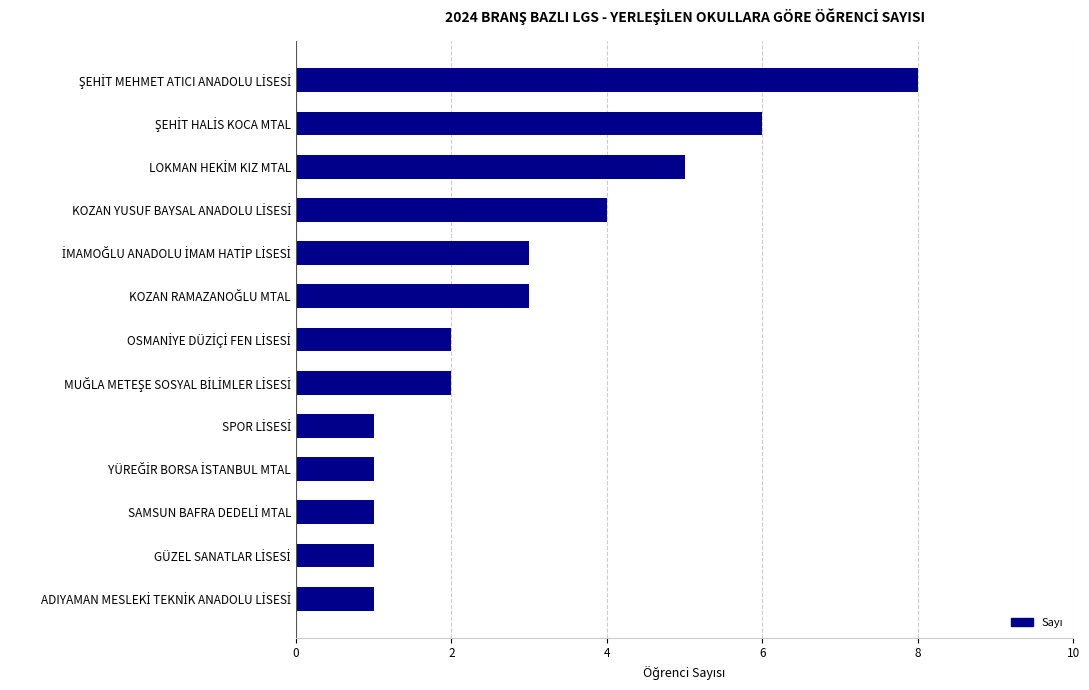

What is the greatest value displayed?

8